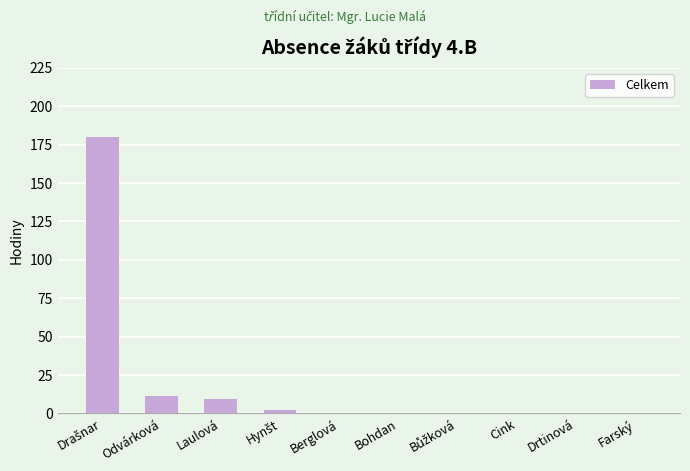

What is the greatest value displayed?

180.0